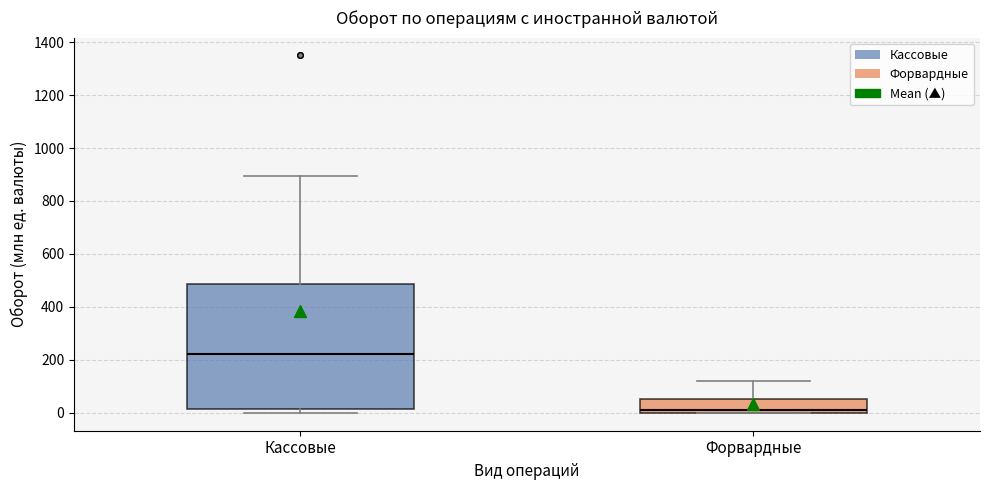

Reading left to right, transcribe this box plot: for each box, give where its median line is, the range the box spans, and where its two whiskers end, as read against the y-axis. The values are not printed on the chart, so give them approximately, as read against the axis.

Кассовые: median 220, box 20 to 480, whiskers 0 to 900
Форвардные: median 0 (just above the box's lower edge), box 0 to 60, whiskers 0 to 120